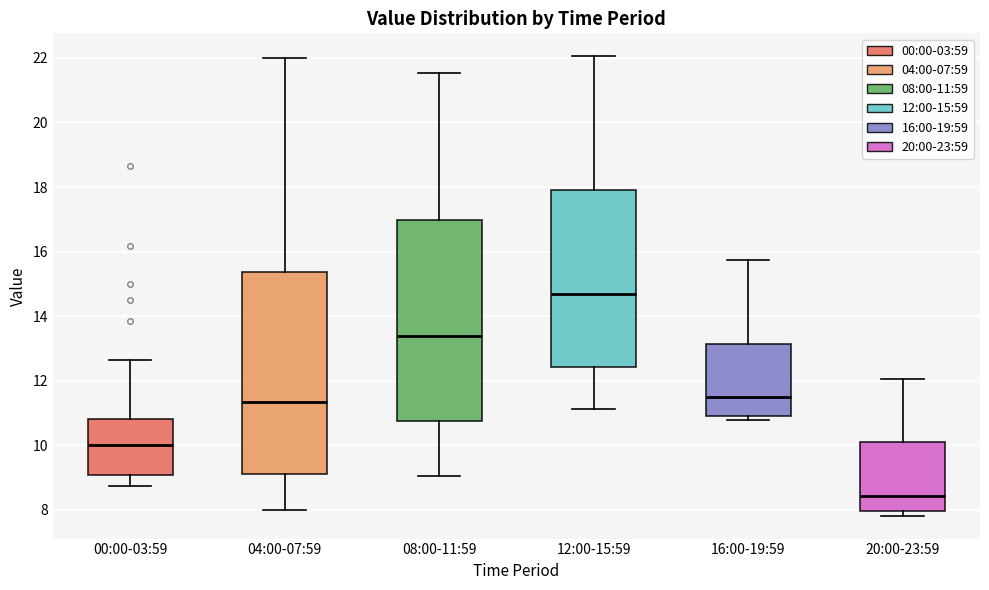

Which box has the lowest median line?

20:00-23:59